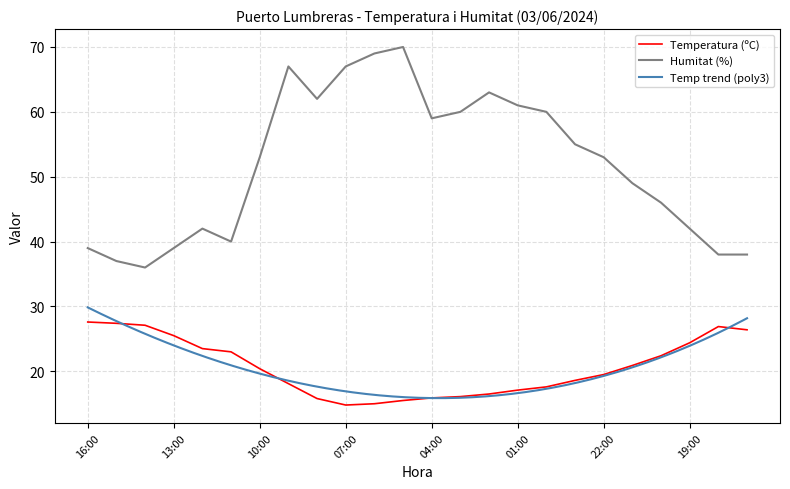

Which series has the largest range (max minus min)?

Humitat (%)